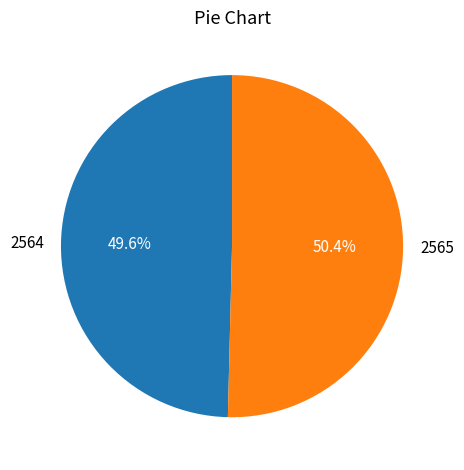

The 2564 slice represents 41% of the pie. True or false?

False